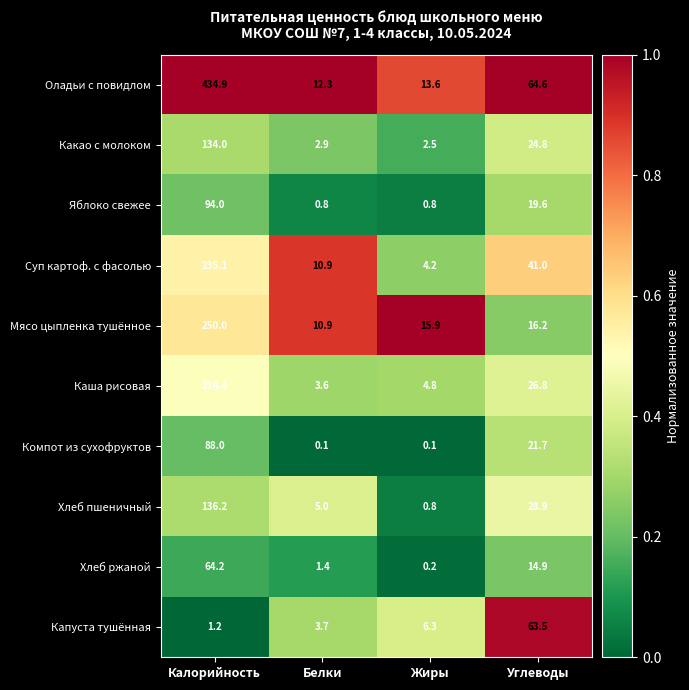

What is the sum of the Мясо цыпленка тушённое values at Калорийность and Жиры?

265.9